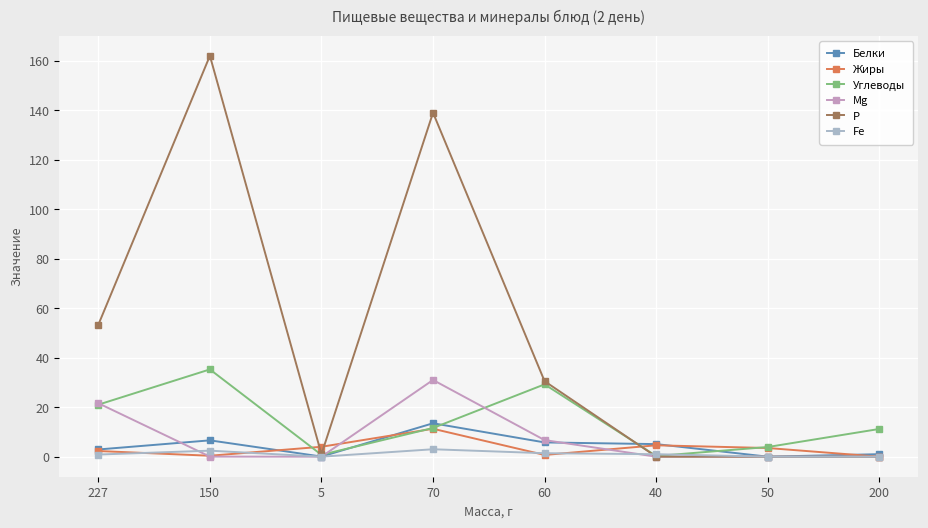

Which series has the largest total across all categories?

Р